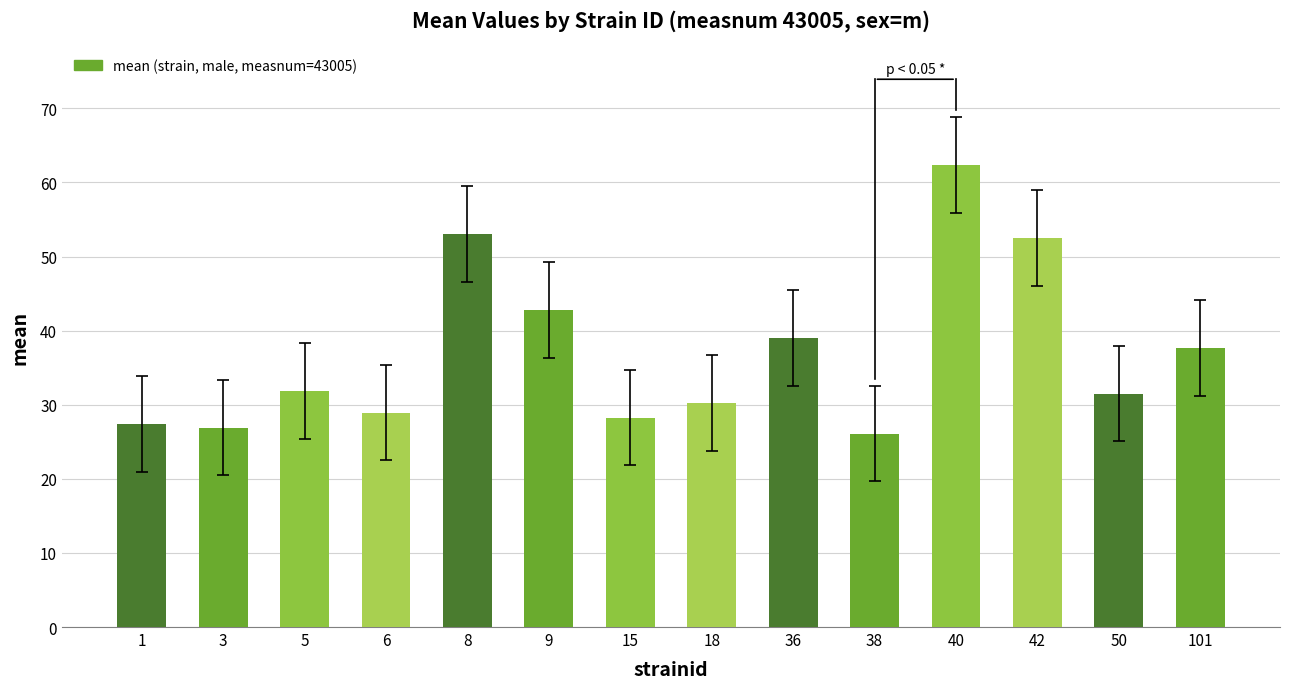

Approximately how many times larger is the value at 40 compared to 38?

2.4